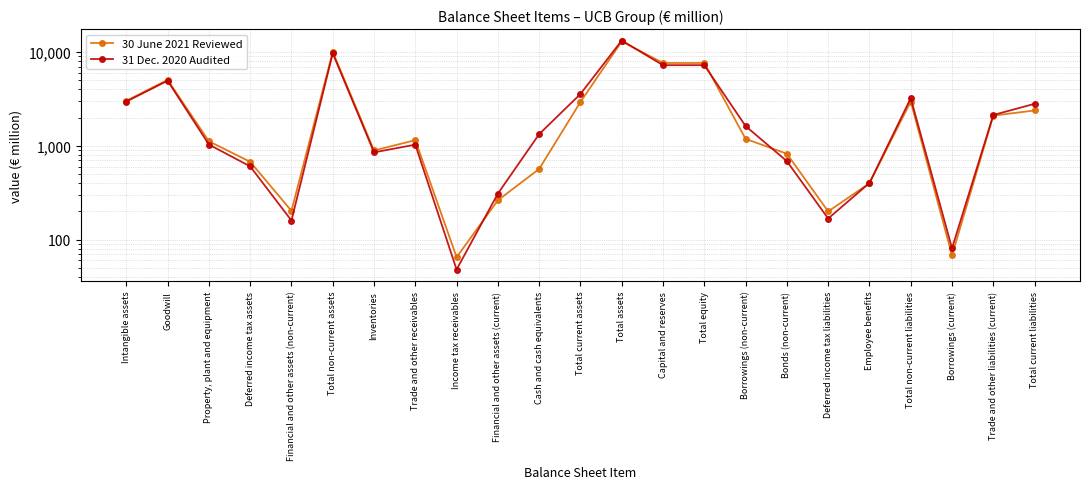

How many data points in 30 June 2021 Reviewed are above 1152?

11